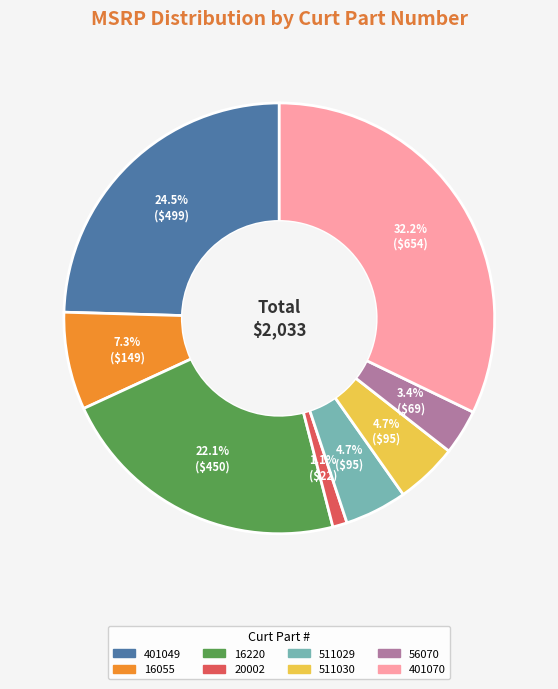

Which has a higher value, 16220 or 401049?

401049